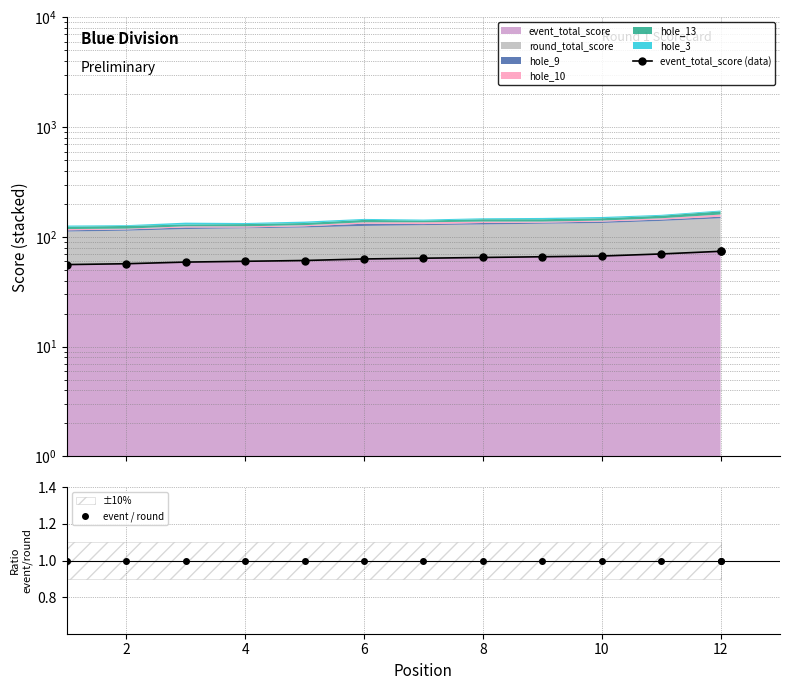

The event / round series shows 2 at 12. True or false?

False